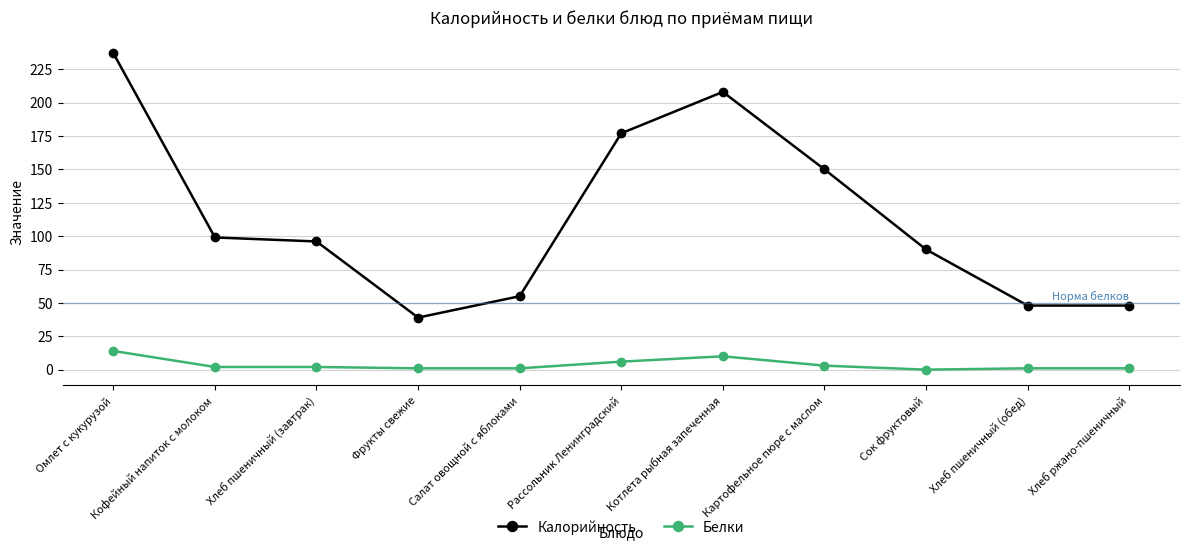

What value does the Белки series have at Рассольник Ленинградский, to the nearest 10?

10